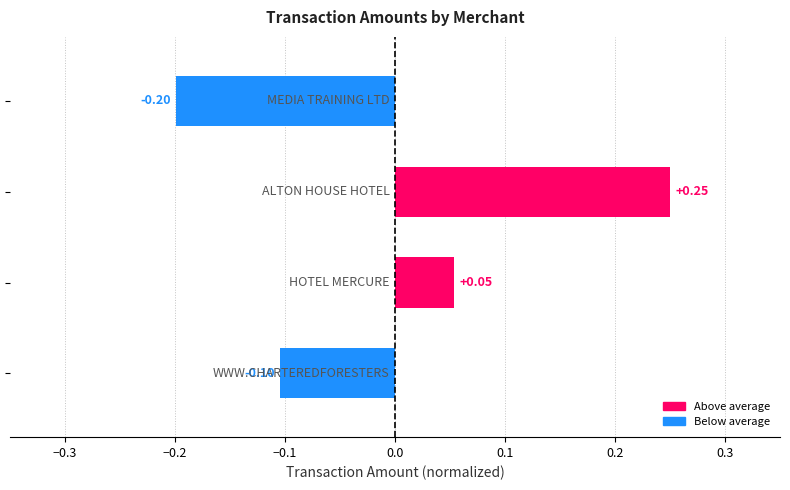

Count the number of data series in this chart.

1